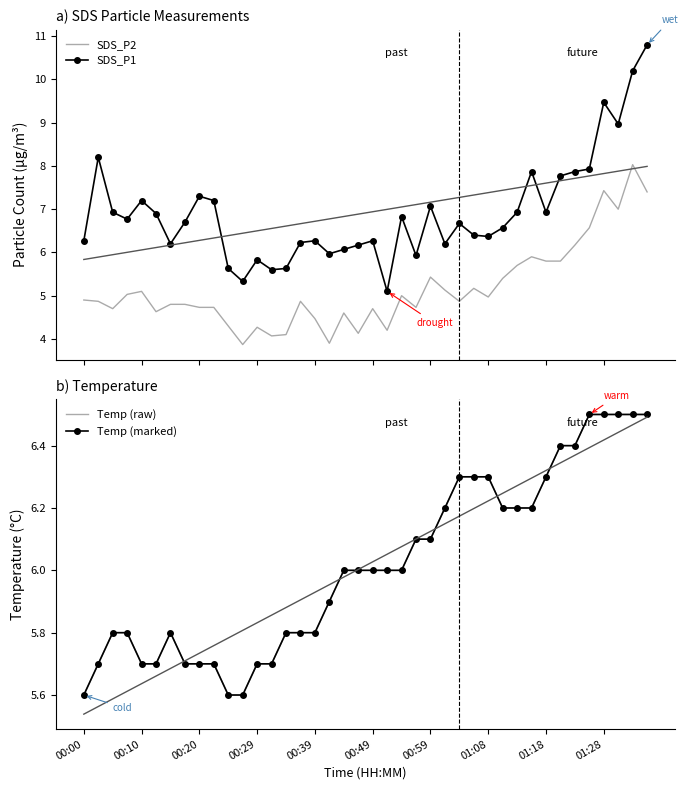

True or false: SDS_P2 and SDS_P1 cross at least once.

False